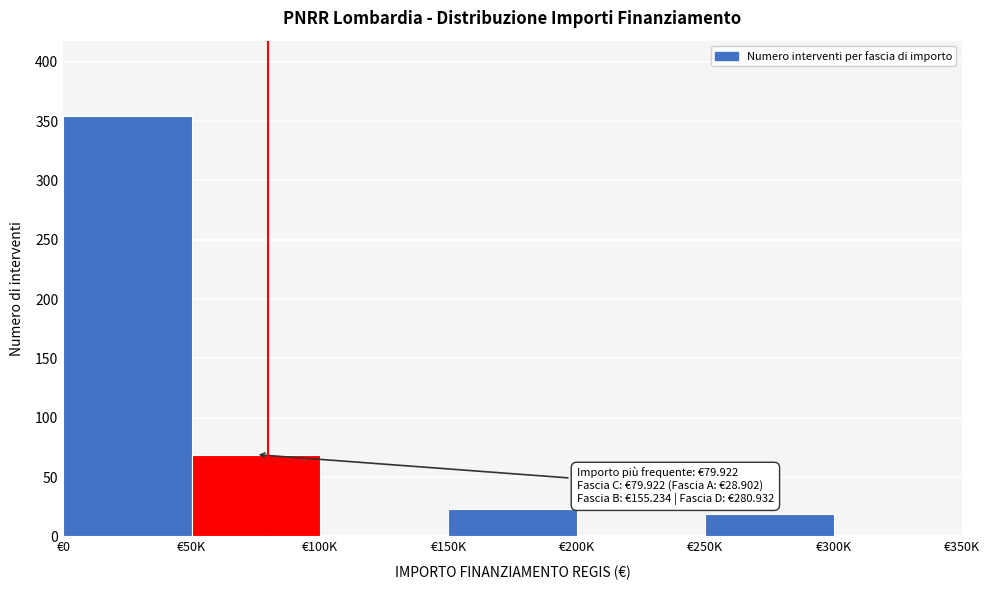

Reading left to right, transcribe all the data shown in this chart.

€0=354	€50K=69	€100K=0	€150K=23	€200K=0	€250K=19	€300K=0